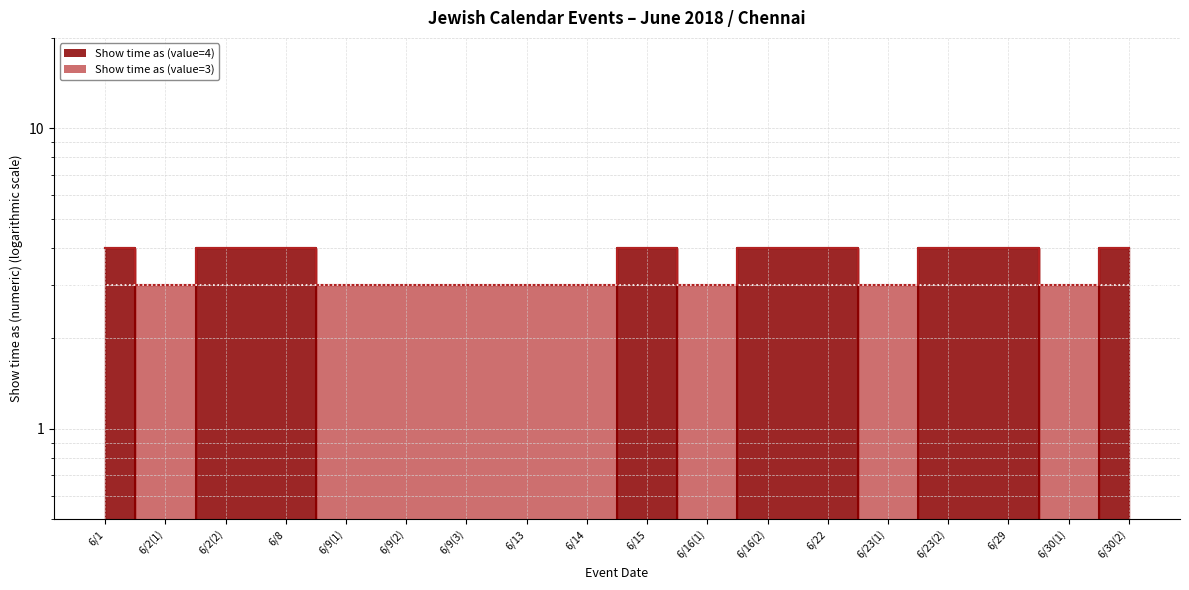

True or false: Show time as (value=4) and Show time as (value=3) cross at least once.

False